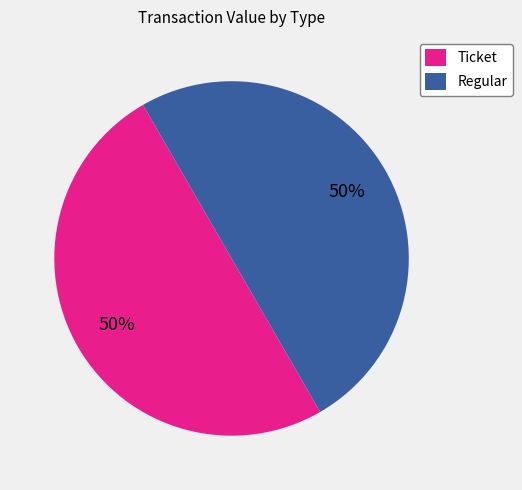

To the nearest percent, what is the average slice percentage?

50%